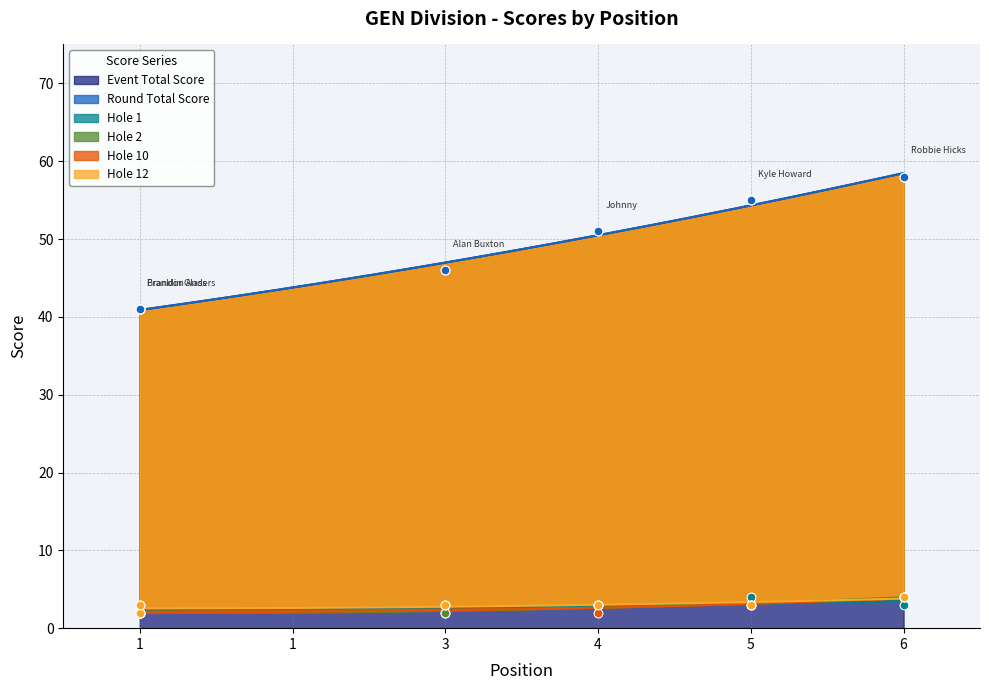

Is the value of hole_2 at 4 greater than the value of event_total_score at 1?

No